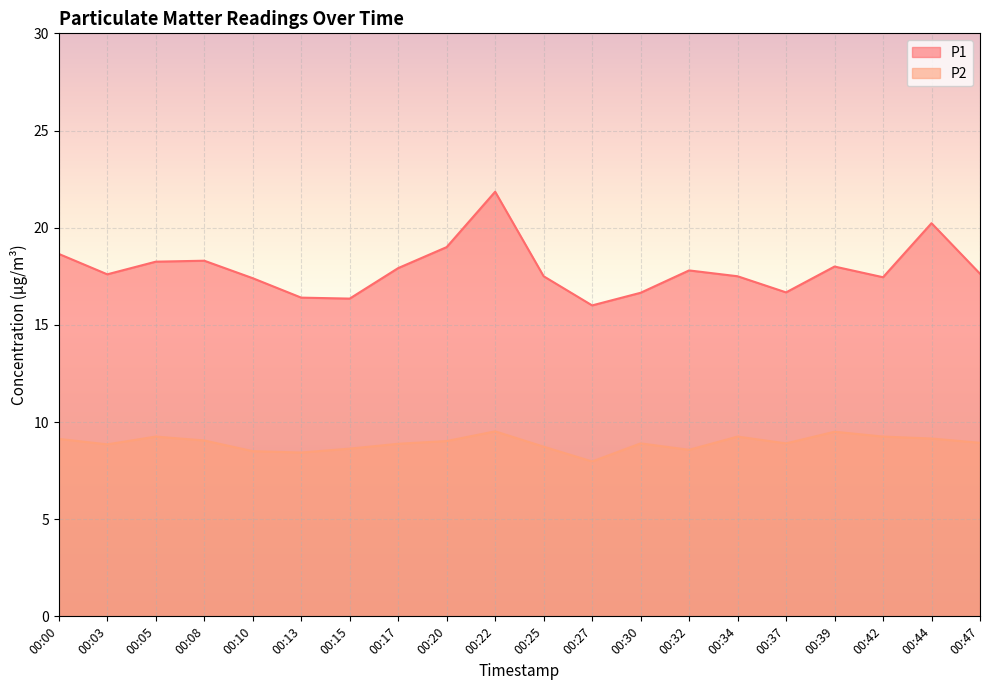

What is the value of the P2 point at the 18th from the left?

9.2